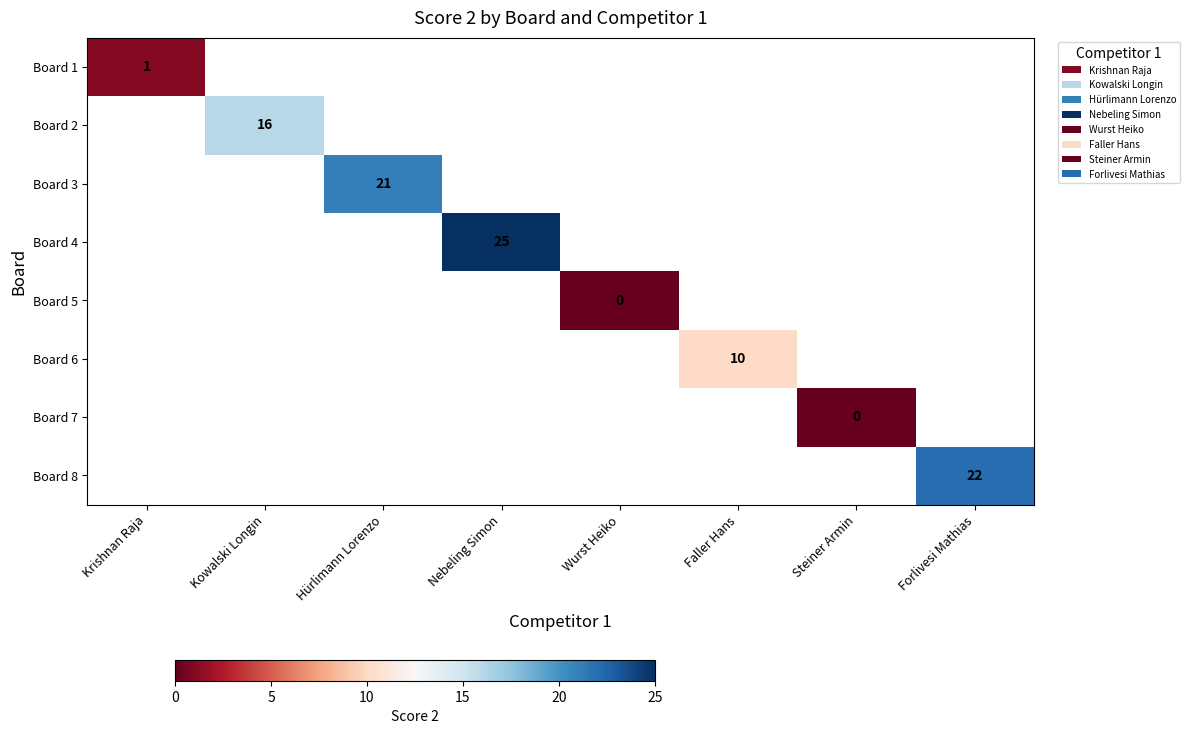

At which category does the chart reach its peak across all series?

Nebeling Simon